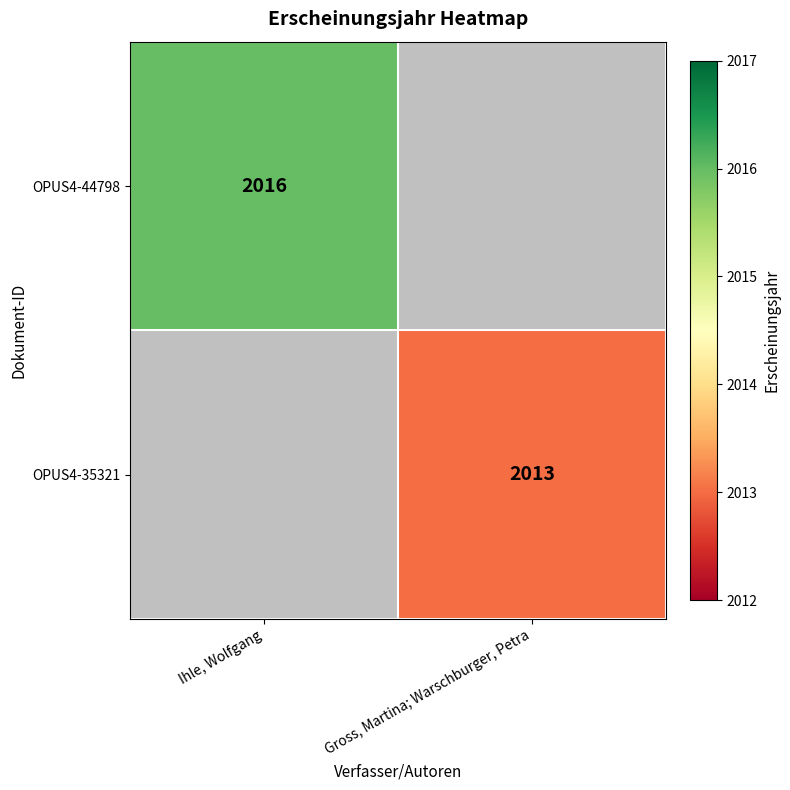

True or false: OPUS4-44798 has a value of 1289 at Ihle, Wolfgang.

False